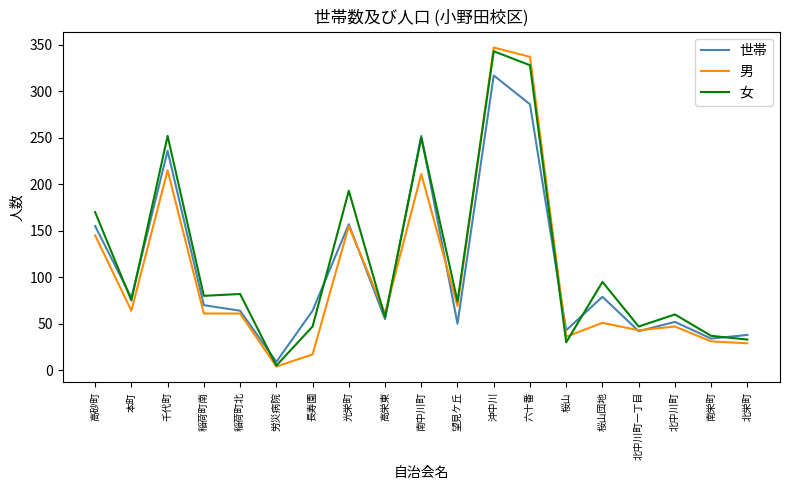

Which category has the lowest value in the 男 series?

労災病院